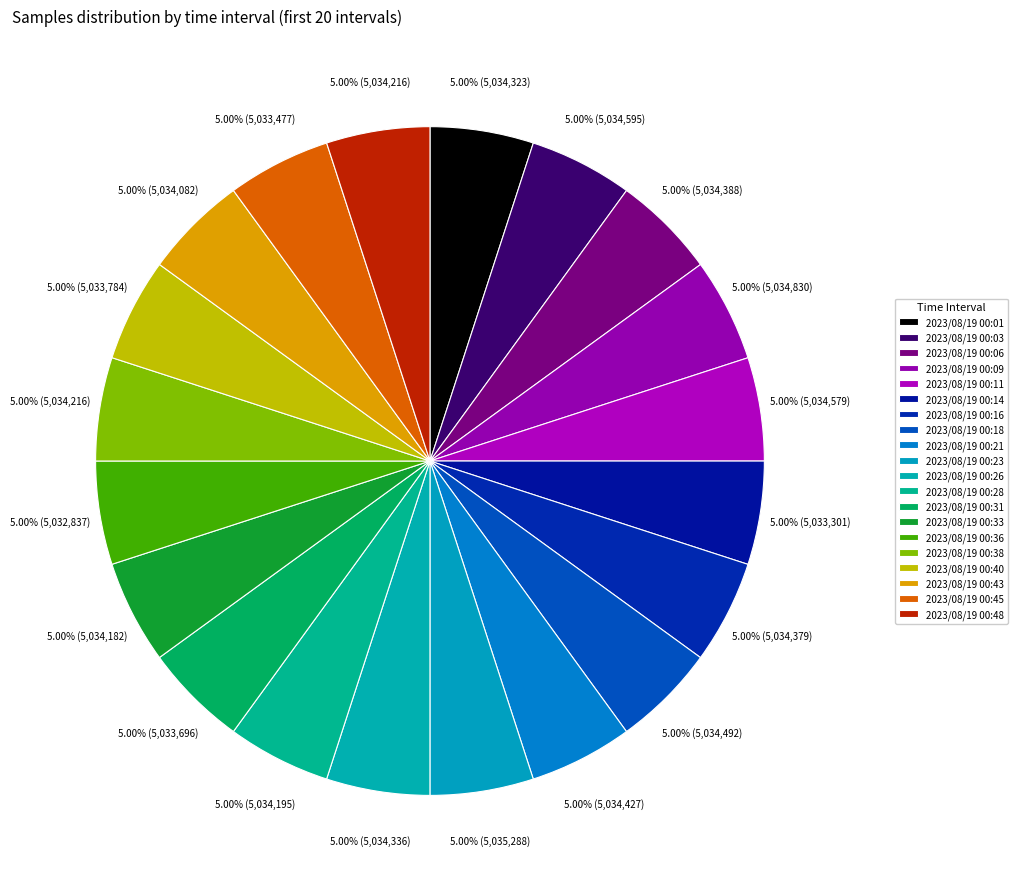

What is the total percentage of 2023/08/19 00:48 and 2023/08/19 00:14?

10.0%